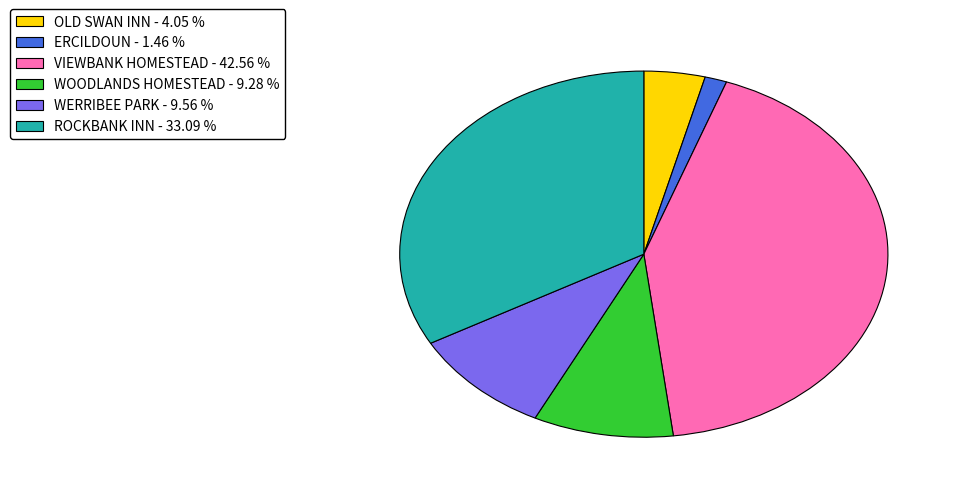

Does any single category account for the majority?

No